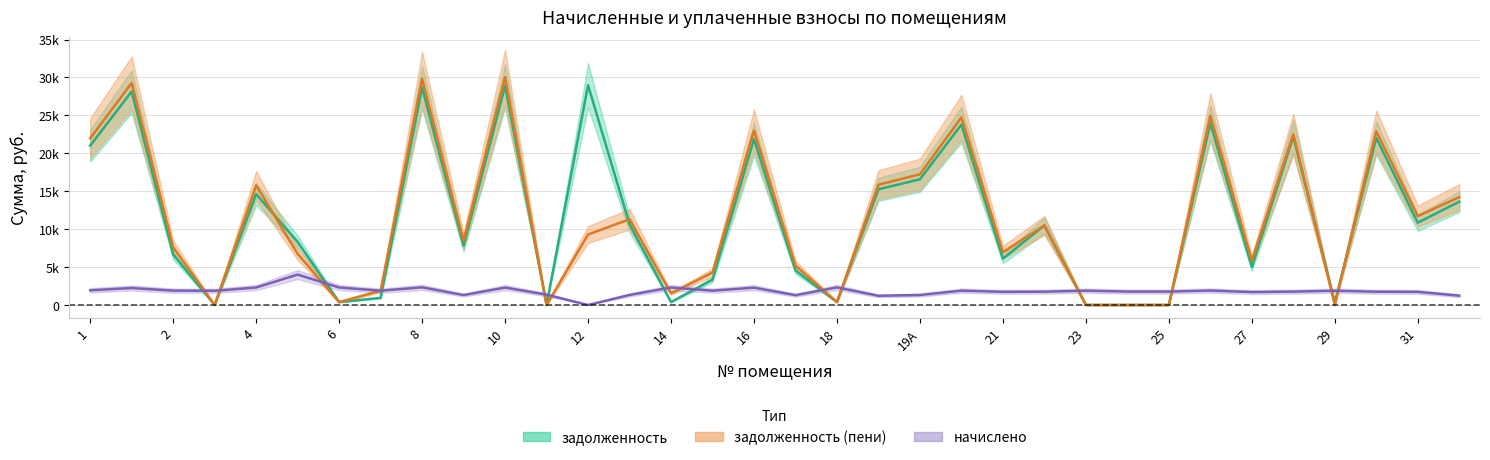

At which category does the chart reach its peak across all series?

10